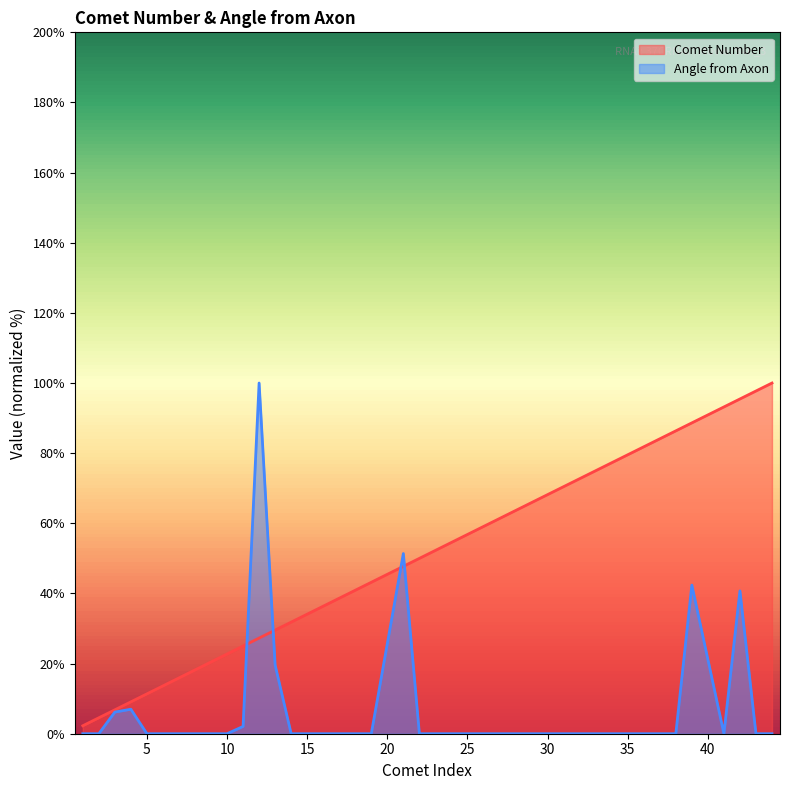

At how many categories does at least one series exceed 34?

26